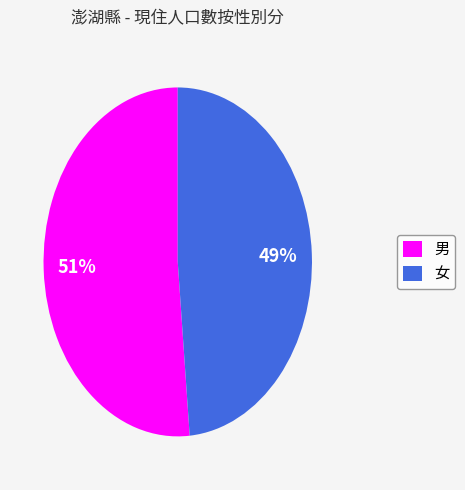

Which has a higher value, 男 or 女?

男